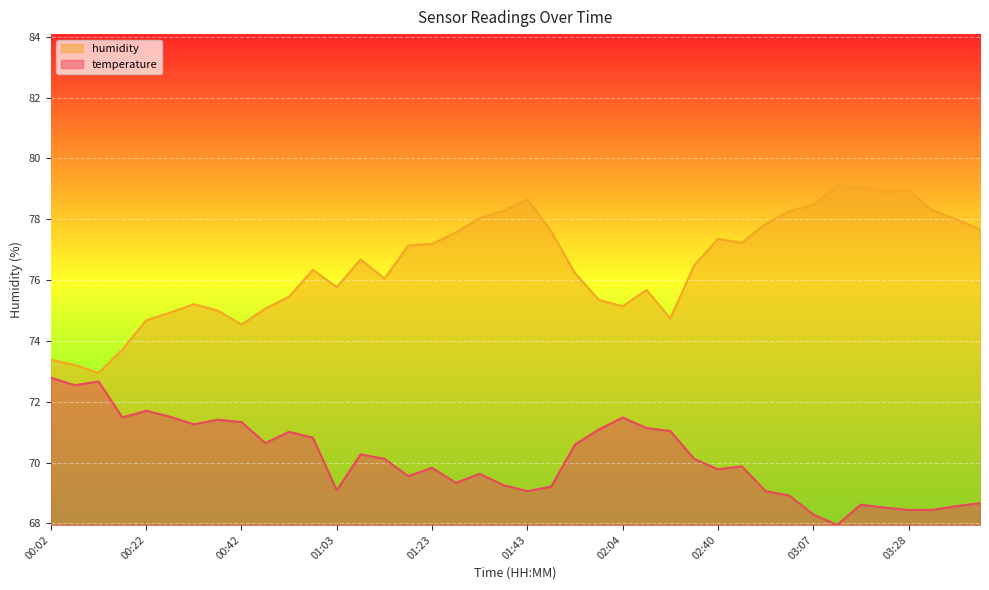

List the labels in order of humidity value, largest first.

03:12, 03:17, 03:28, 03:22, 01:43, 03:07, 03:33, 01:38, 03:02, 01:33, 03:38, 02:56, 03:43, 01:48, 01:28, 02:40, 02:46, 01:23, 01:18, 01:08, 02:35, 00:57, 01:53, 01:13, 01:03, 02:09, 00:52, 01:59, 00:32, 02:04, 00:47, 00:37, 00:27, 02:14, 00:22, 00:42, 00:17, 00:02, 00:07, 00:12